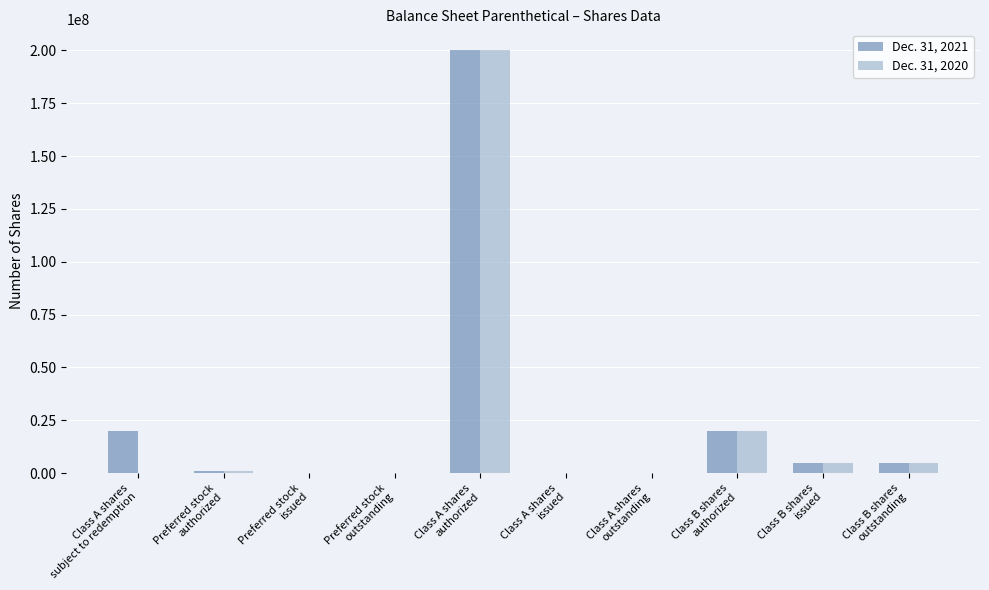

Reading left to right, list all the values displayed in this chart.

Dec. 31, 2021: 20000000	1000000	0	0	200000000	0	0	20000000	5000000	5000000
Dec. 31, 2020: 0	1000000	0	0	200000000	0	0	20000000	5031250	5031250